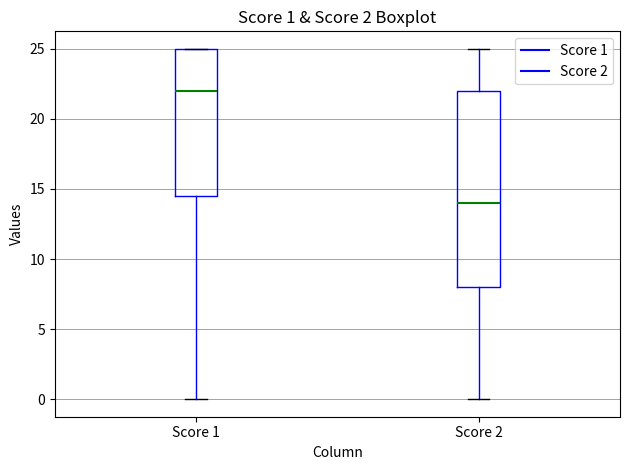

Which box has the lowest median line?

Score 2